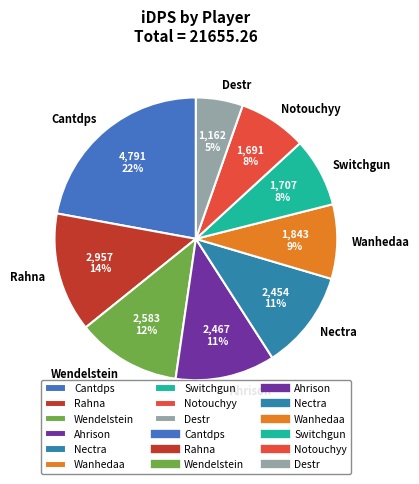

What is the ratio of the value at Notouchyy to the value at Switchgun?

1.0